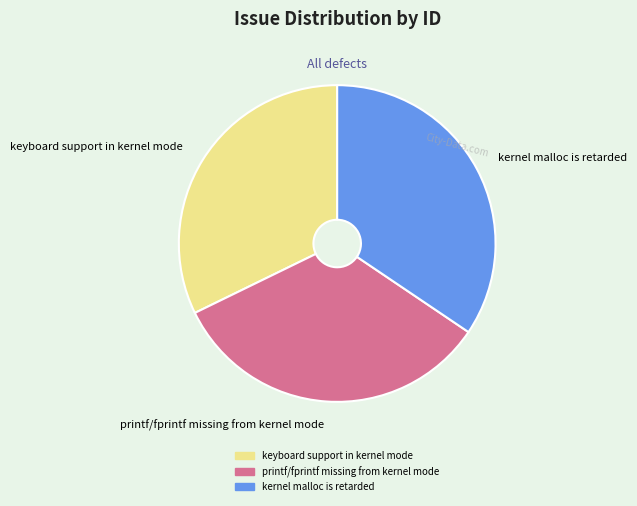

Rank the categories by value from lowest to highest.

keyboard support in kernel mode, printf/fprintf missing from kernel mode, kernel malloc is retarded